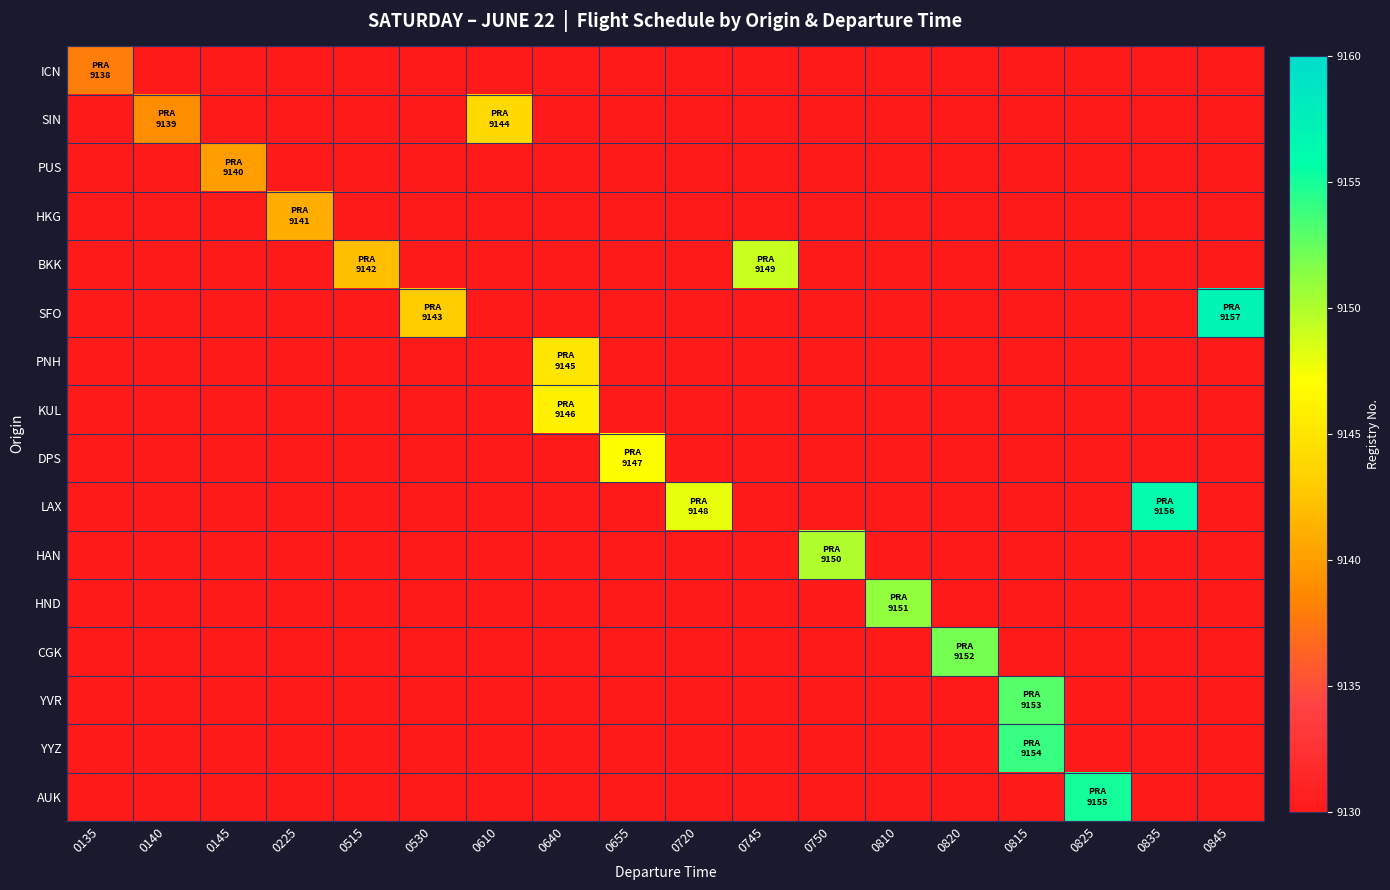

Reading right to left, what are all the values shown in this chart?

ICN: 0845=9120	0835=9120	0825=9120	0815=9120	0820=9120	0810=9120	0750=9120	0745=9120	0720=9120	0655=9120	0640=9120	0610=9120	0530=9120	0515=9120	0225=9120	0145=9120	0140=9120	0135=9138
SIN: 0845=9120	0835=9120	0825=9120	0815=9120	0820=9120	0810=9120	0750=9120	0745=9120	0720=9120	0655=9120	0640=9120	0610=9144	0530=9120	0515=9120	0225=9120	0145=9120	0140=9139	0135=9120
PUS: 0845=9120	0835=9120	0825=9120	0815=9120	0820=9120	0810=9120	0750=9120	0745=9120	0720=9120	0655=9120	0640=9120	0610=9120	0530=9120	0515=9120	0225=9120	0145=9140	0140=9120	0135=9120
HKG: 0845=9120	0835=9120	0825=9120	0815=9120	0820=9120	0810=9120	0750=9120	0745=9120	0720=9120	0655=9120	0640=9120	0610=9120	0530=9120	0515=9120	0225=9141	0145=9120	0140=9120	0135=9120
BKK: 0845=9120	0835=9120	0825=9120	0815=9120	0820=9120	0810=9120	0750=9120	0745=9149	0720=9120	0655=9120	0640=9120	0610=9120	0530=9120	0515=9142	0225=9120	0145=9120	0140=9120	0135=9120
SFO: 0845=9157	0835=9120	0825=9120	0815=9120	0820=9120	0810=9120	0750=9120	0745=9120	0720=9120	0655=9120	0640=9120	0610=9120	0530=9143	0515=9120	0225=9120	0145=9120	0140=9120	0135=9120
PNH: 0845=9120	0835=9120	0825=9120	0815=9120	0820=9120	0810=9120	0750=9120	0745=9120	0720=9120	0655=9120	0640=9145	0610=9120	0530=9120	0515=9120	0225=9120	0145=9120	0140=9120	0135=9120
KUL: 0845=9120	0835=9120	0825=9120	0815=9120	0820=9120	0810=9120	0750=9120	0745=9120	0720=9120	0655=9120	0640=9146	0610=9120	0530=9120	0515=9120	0225=9120	0145=9120	0140=9120	0135=9120
DPS: 0845=9120	0835=9120	0825=9120	0815=9120	0820=9120	0810=9120	0750=9120	0745=9120	0720=9120	0655=9147	0640=9120	0610=9120	0530=9120	0515=9120	0225=9120	0145=9120	0140=9120	0135=9120
LAX: 0845=9120	0835=9156	0825=9120	0815=9120	0820=9120	0810=9120	0750=9120	0745=9120	0720=9148	0655=9120	0640=9120	0610=9120	0530=9120	0515=9120	0225=9120	0145=9120	0140=9120	0135=9120
HAN: 0845=9120	0835=9120	0825=9120	0815=9120	0820=9120	0810=9120	0750=9150	0745=9120	0720=9120	0655=9120	0640=9120	0610=9120	0530=9120	0515=9120	0225=9120	0145=9120	0140=9120	0135=9120
HND: 0845=9120	0835=9120	0825=9120	0815=9120	0820=9120	0810=9151	0750=9120	0745=9120	0720=9120	0655=9120	0640=9120	0610=9120	0530=9120	0515=9120	0225=9120	0145=9120	0140=9120	0135=9120
CGK: 0845=9120	0835=9120	0825=9120	0815=9120	0820=9152	0810=9120	0750=9120	0745=9120	0720=9120	0655=9120	0640=9120	0610=9120	0530=9120	0515=9120	0225=9120	0145=9120	0140=9120	0135=9120
YVR: 0845=9120	0835=9120	0825=9120	0815=9153	0820=9120	0810=9120	0750=9120	0745=9120	0720=9120	0655=9120	0640=9120	0610=9120	0530=9120	0515=9120	0225=9120	0145=9120	0140=9120	0135=9120
YYZ: 0845=9120	0835=9120	0825=9120	0815=9154	0820=9120	0810=9120	0750=9120	0745=9120	0720=9120	0655=9120	0640=9120	0610=9120	0530=9120	0515=9120	0225=9120	0145=9120	0140=9120	0135=9120
AUK: 0845=9120	0835=9120	0825=9155	0815=9120	0820=9120	0810=9120	0750=9120	0745=9120	0720=9120	0655=9120	0640=9120	0610=9120	0530=9120	0515=9120	0225=9120	0145=9120	0140=9120	0135=9120